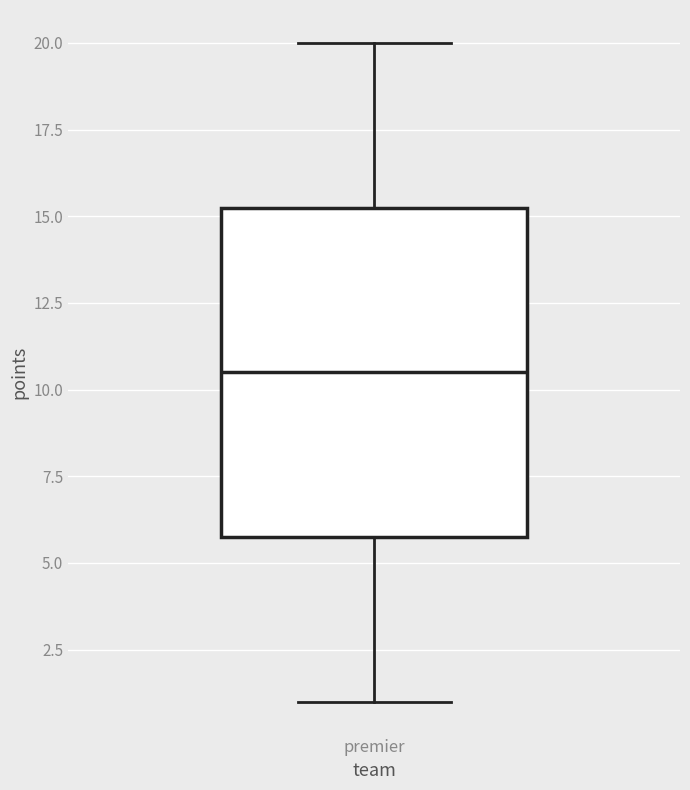

Read this box plot against the y-axis: the position of the median line, the range covered by the box, and the ends of both whiskers. The values are not printed on the chart, so give them approximately, as read against the axis.

median 10.5, box 6.0 to 15.5, whiskers 1.0 to 20.0